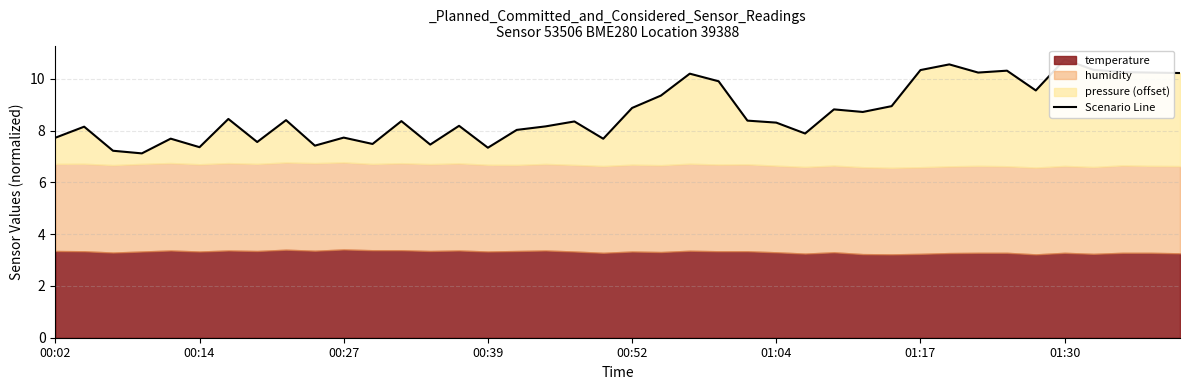

What is the smallest value displayed?

7.1